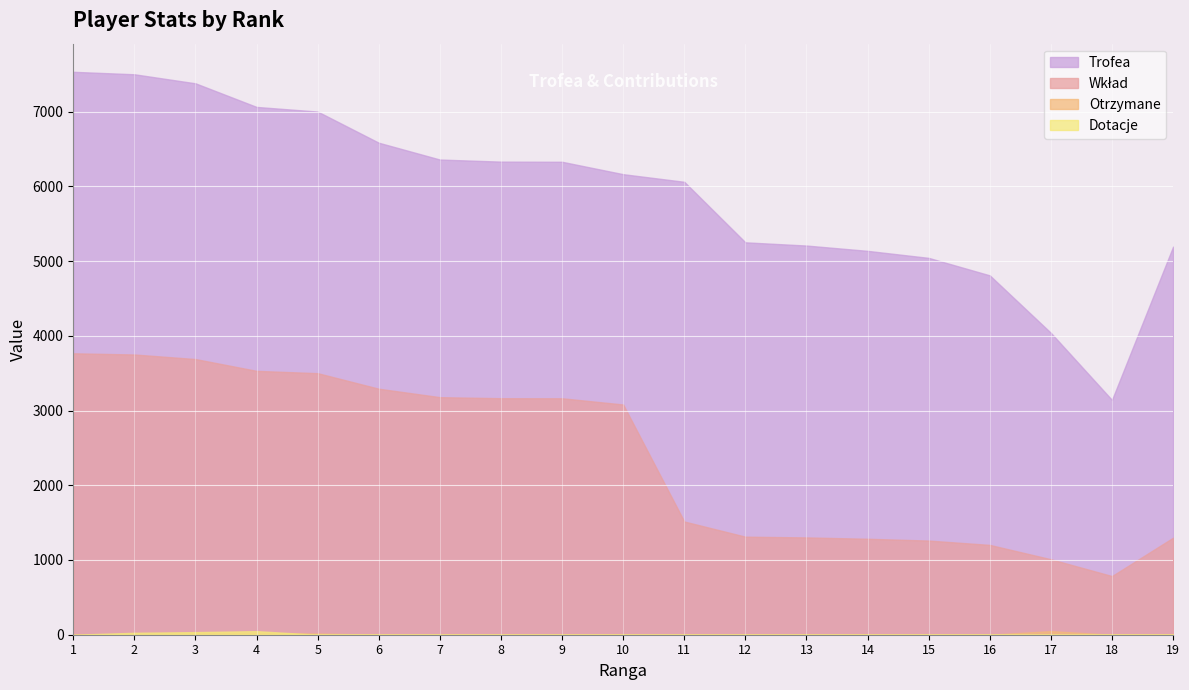

Where is the first local maximum for Dotacje?

4